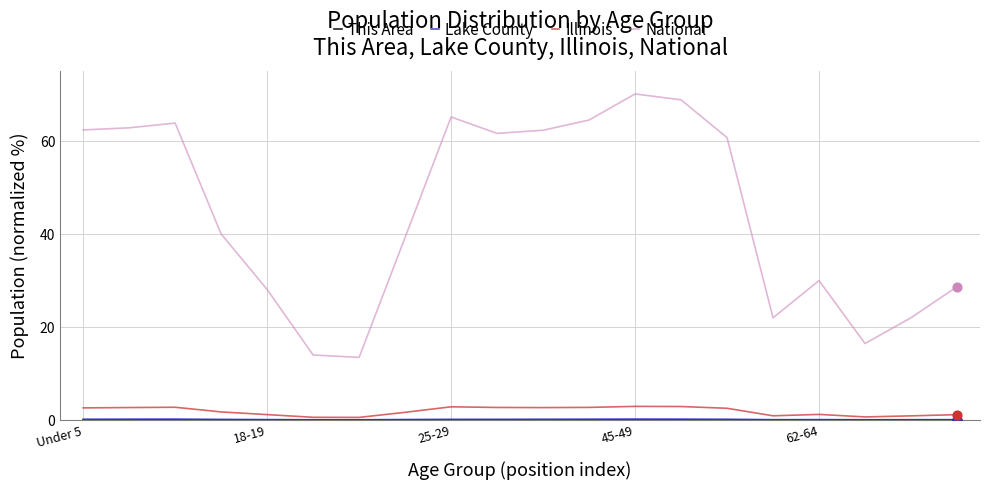

Which series has the largest total across all categories?

National